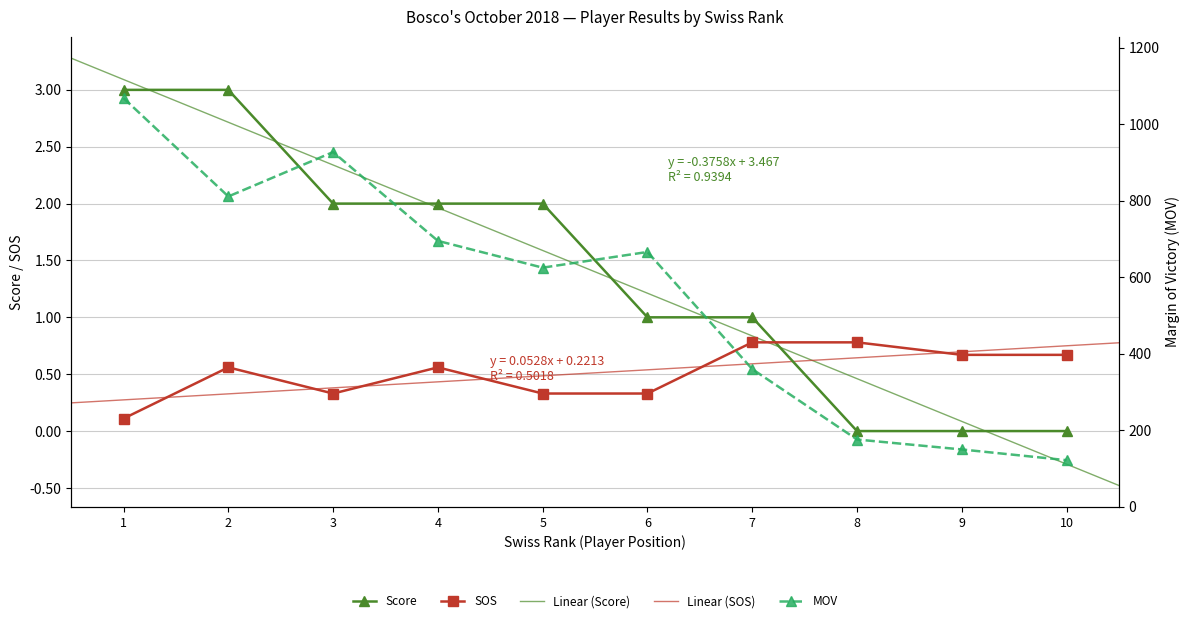

Which series has the largest total across all categories?

mov